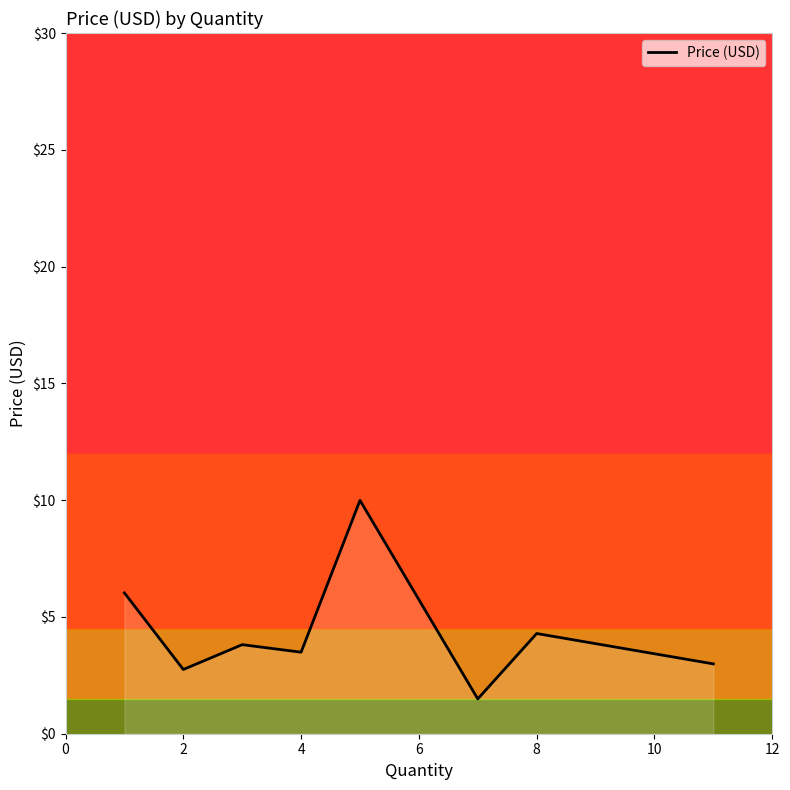

What is the minimum value shown in the chart?

1.5